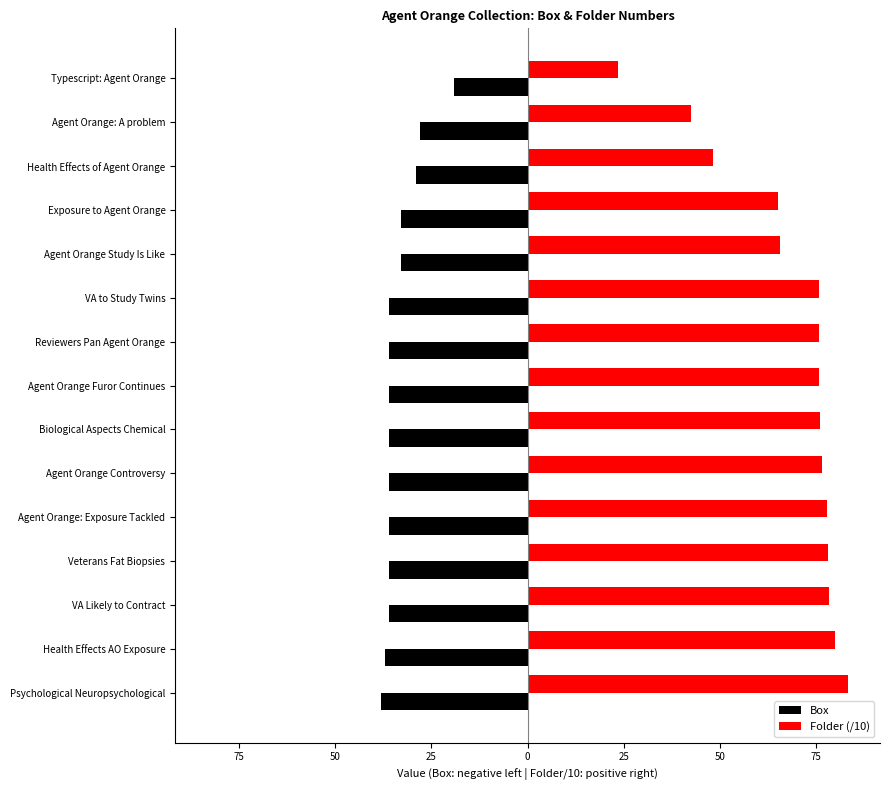

What are all the series names shown in the legend?

Box, Folder (/10)